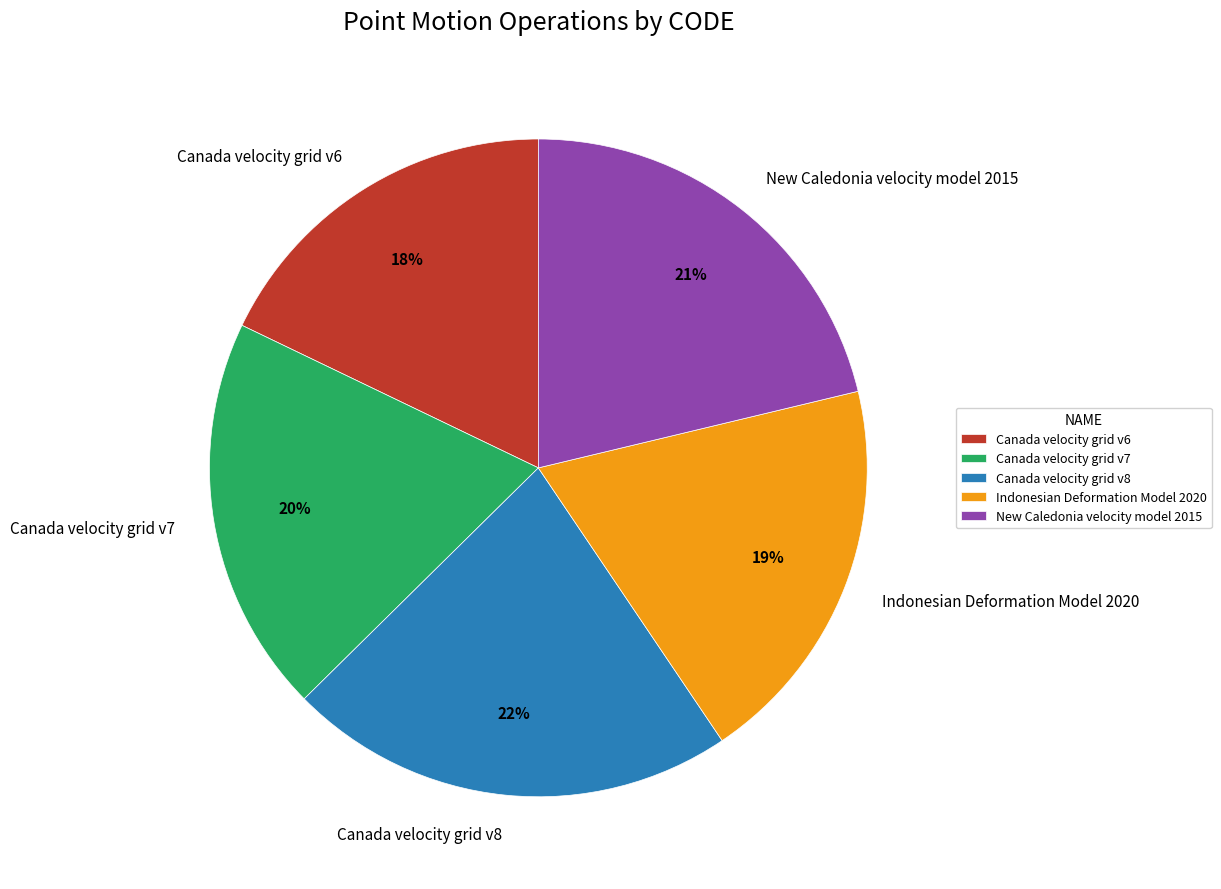

True or false: New Caledonia velocity model 2015 accounts for 7% of the total.

False